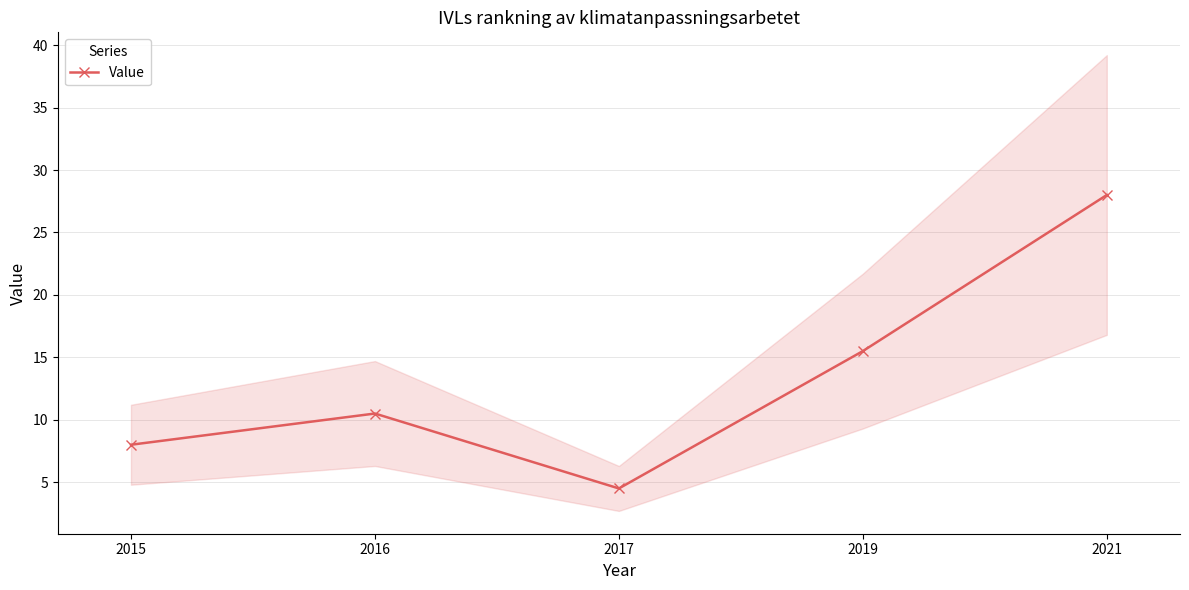

Does the chart display data point markers on the line(s)?

Yes